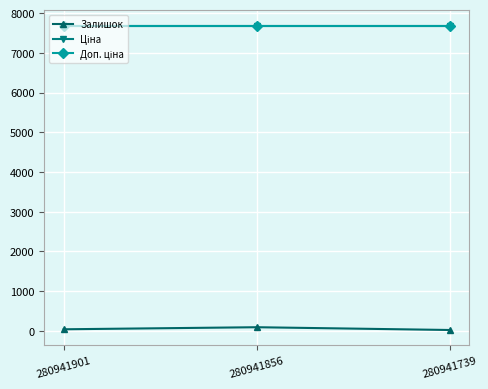

Rank the series by their maximum value, from highest to lowest.

Ціна, Доп. ціна, Залишок